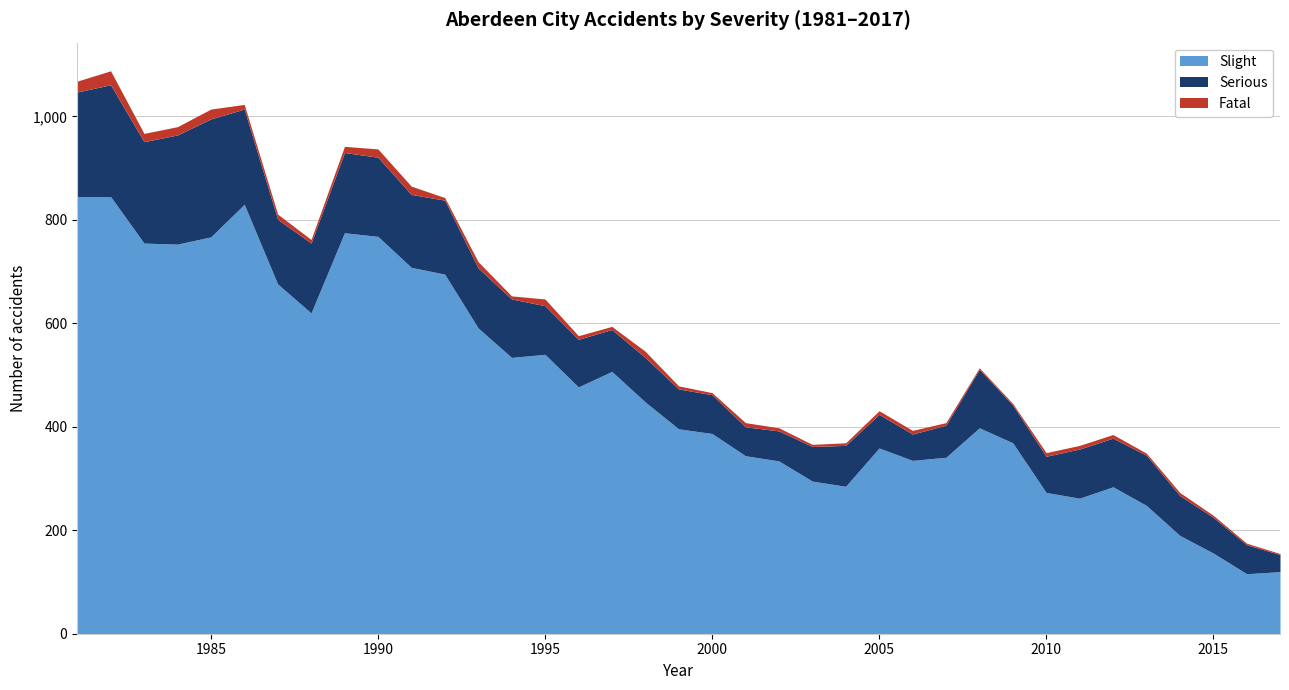

In All severities, how many points are lower than both neighbors (excluding endpoints)?

6